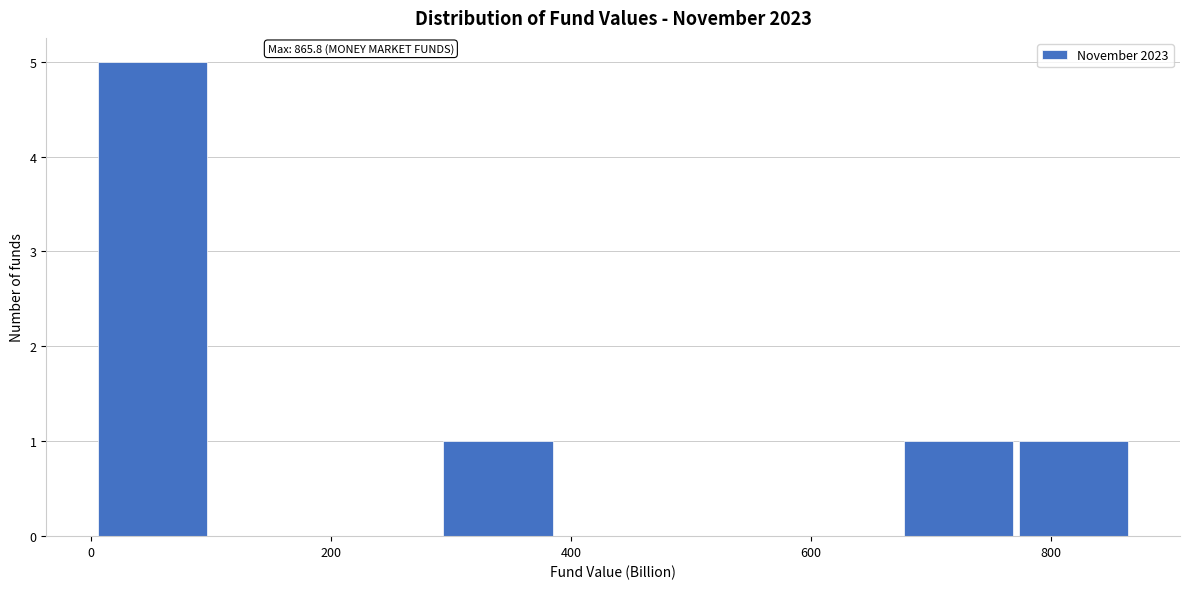

Over which range of the x-axis is the bar tallest?

0 to 100